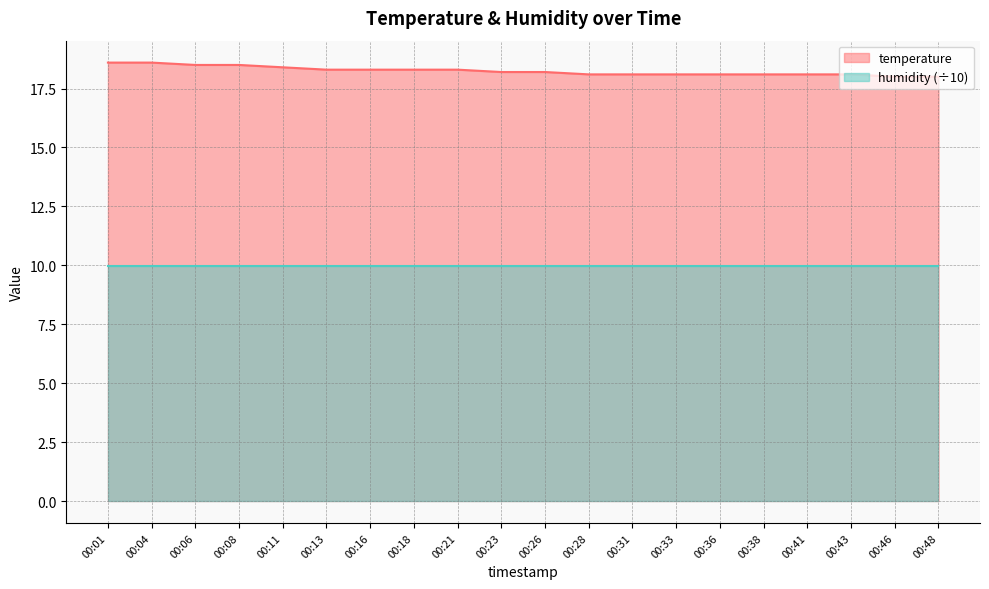

List the labels in order of value, largest first.

00:01, 00:04, 00:06, 00:08, 00:11, 00:13, 00:16, 00:18, 00:21, 00:23, 00:26, 00:28, 00:31, 00:33, 00:36, 00:38, 00:41, 00:43, 00:46, 00:48